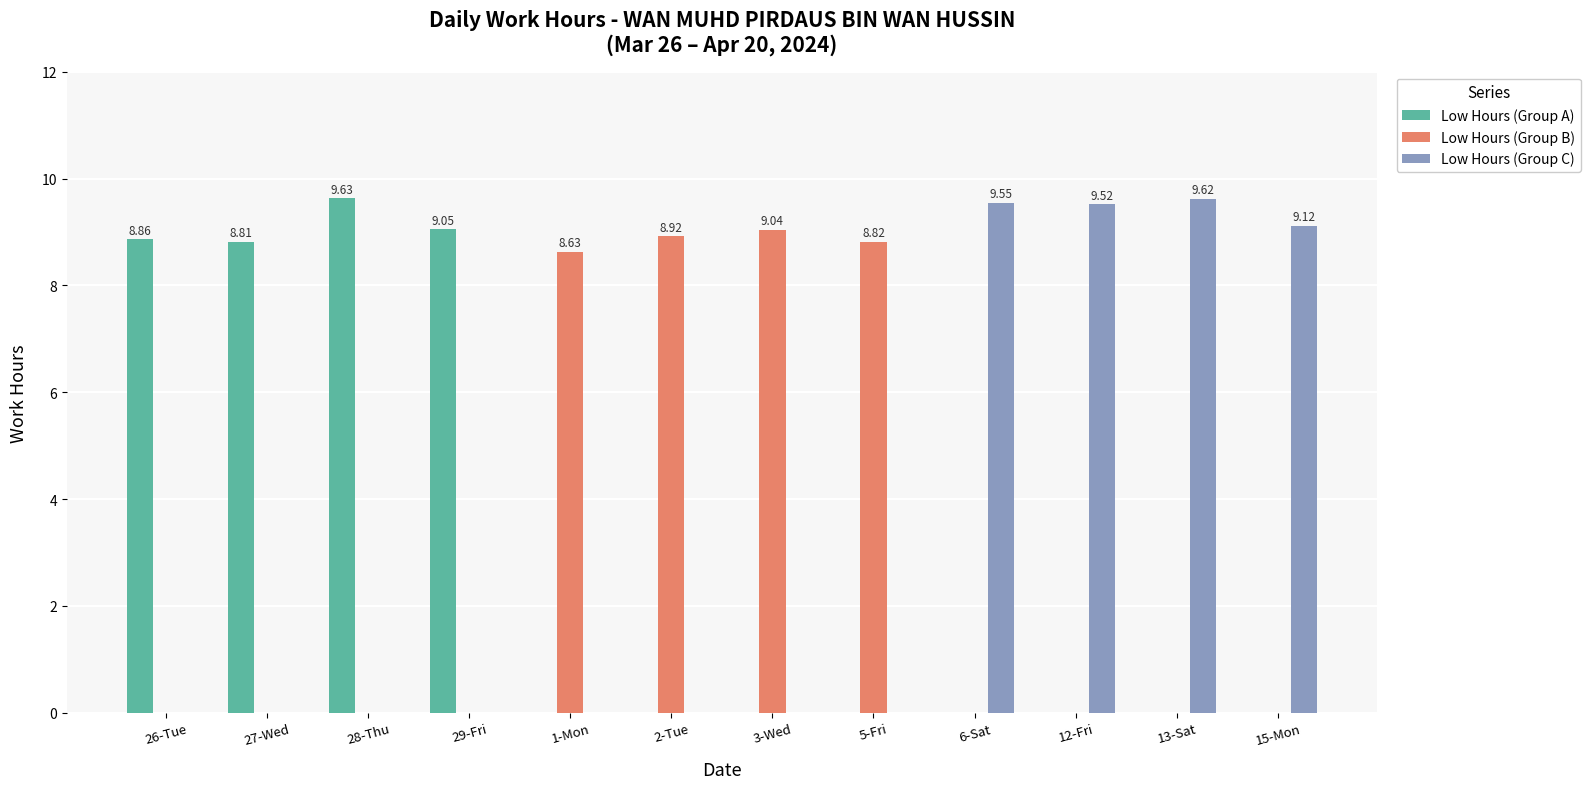

What is the sum of all Low Hours (Group C) values?

37.8